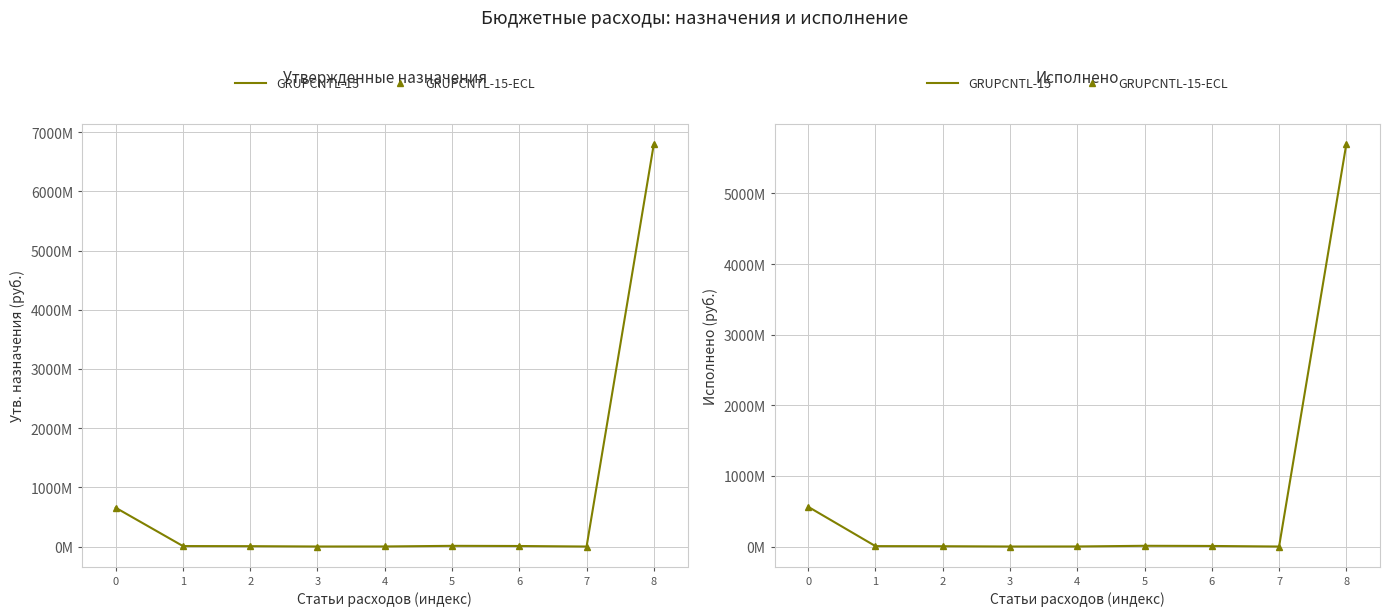

What is the lowest value of the GRUPCNTL-15 series?

78991.5